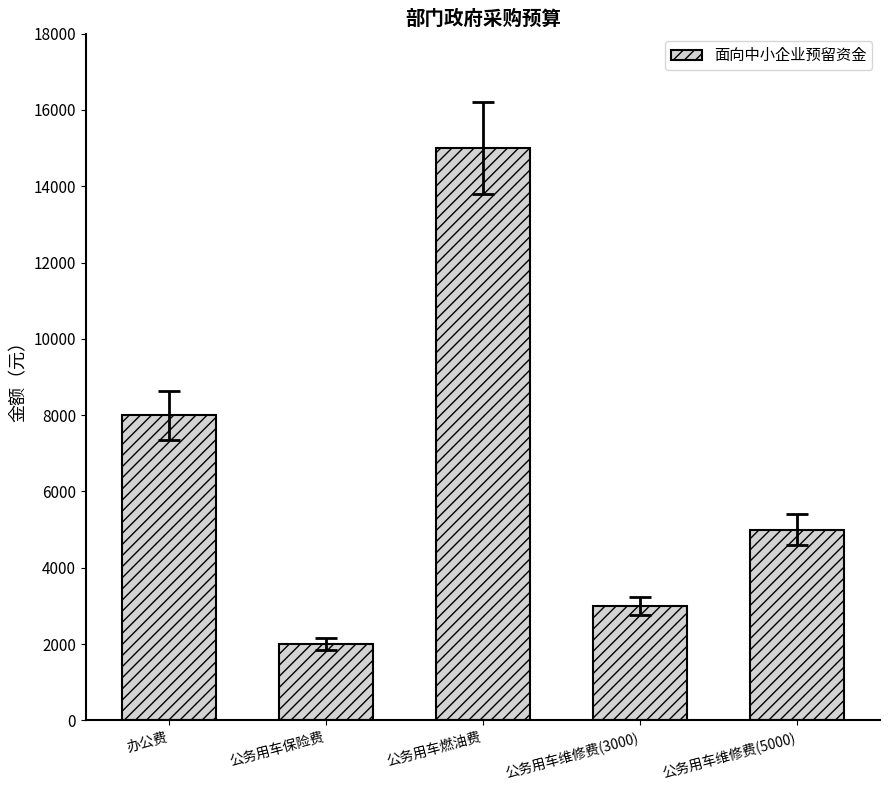

What is the change in value from 公务用车维修费(3000) to 公务用车维修费(5000)?

+2000